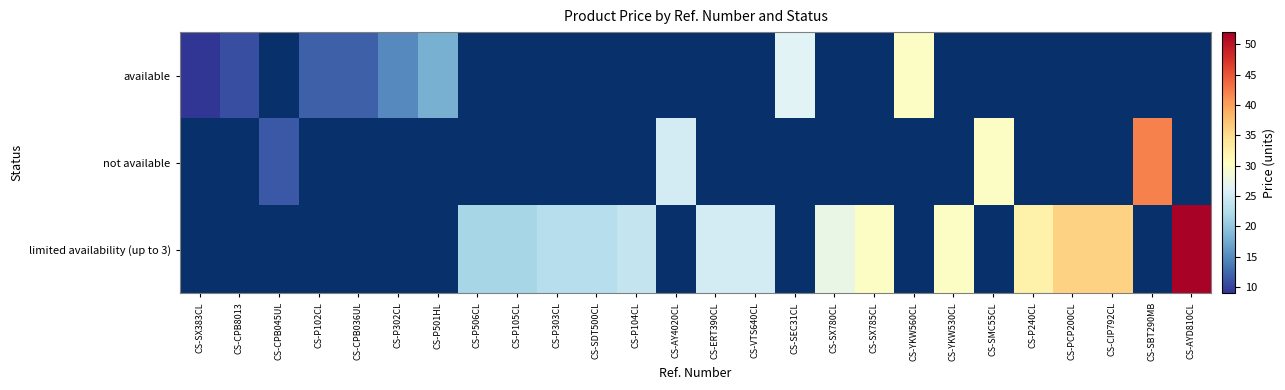

What is the difference between the maximum and minimum values in the available series?

21.0